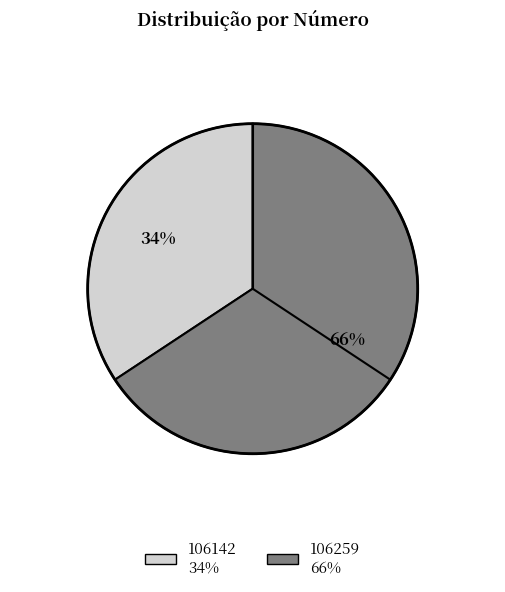

How many segments does this pie chart have?

2